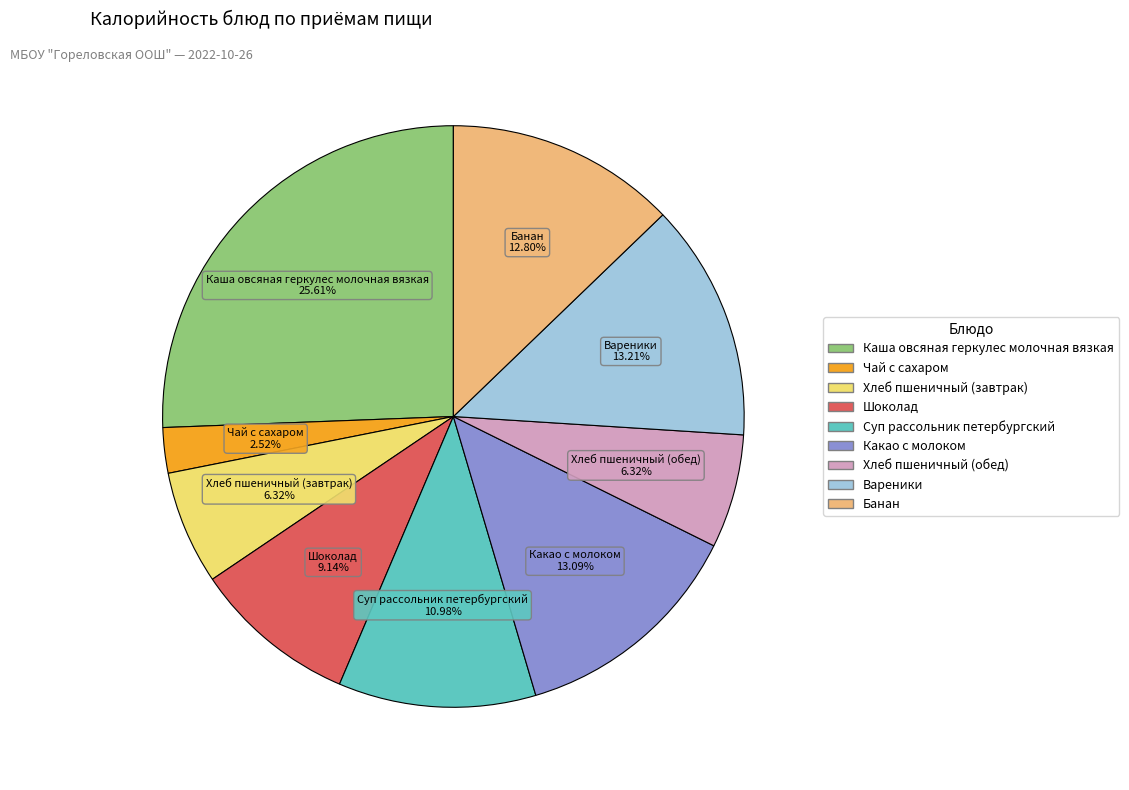

Which category has the biggest portion of the pie?

Каша овсяная геркулес молочная вязкая